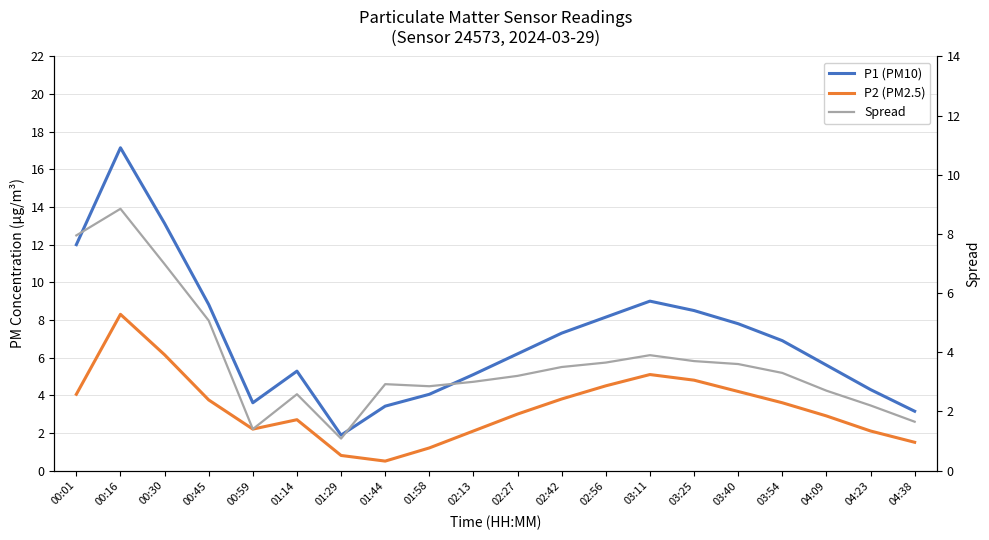

Which series has the largest total across all categories?

P1 (PM10)